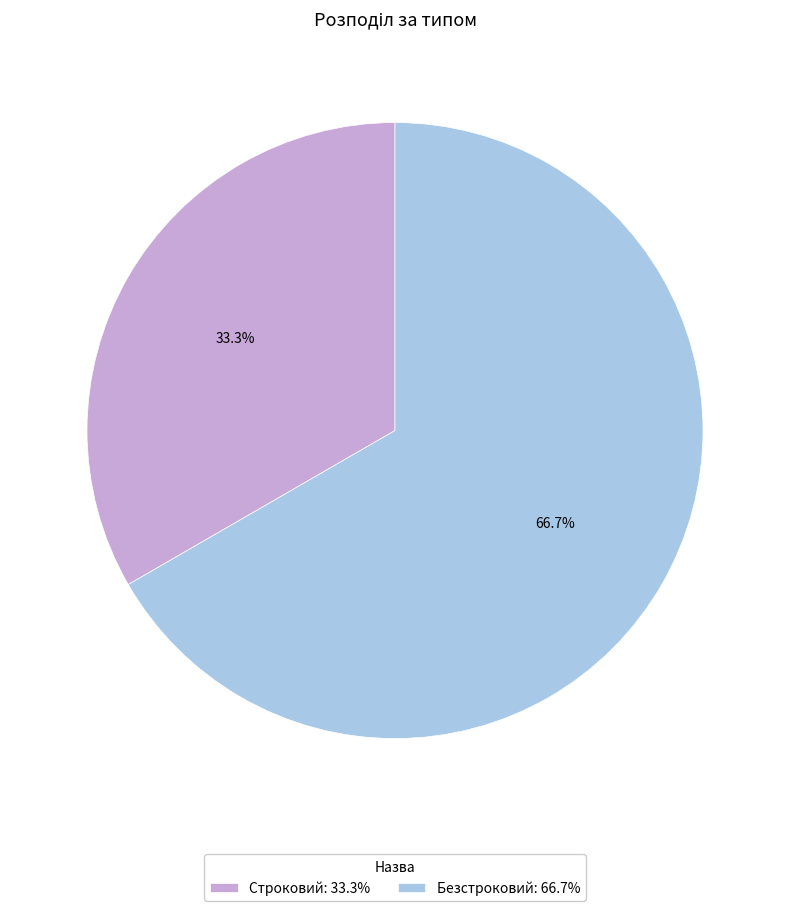

What is the largest slice in the pie chart?

Безстроковий